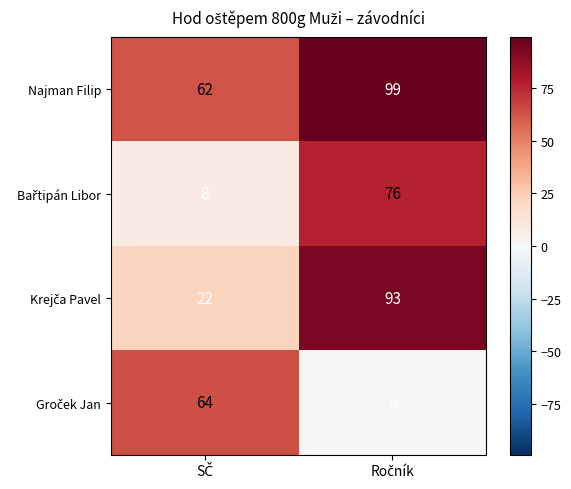

What is the difference between the maximum and minimum values in the Najman Filip series?

37